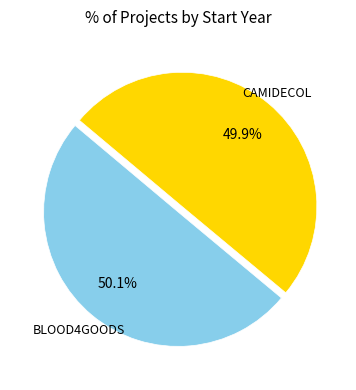

Which slice represents more than half of the pie?

BLOOD4GOODS